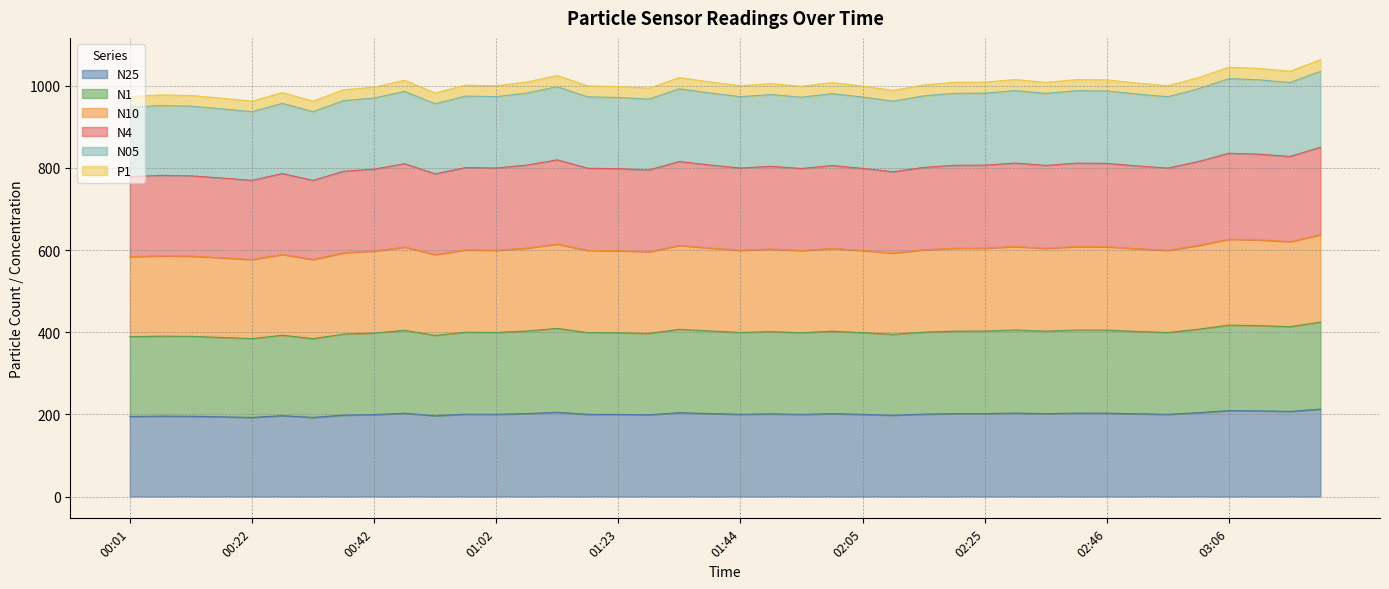

What is the highest value of the N25 series?

212.8